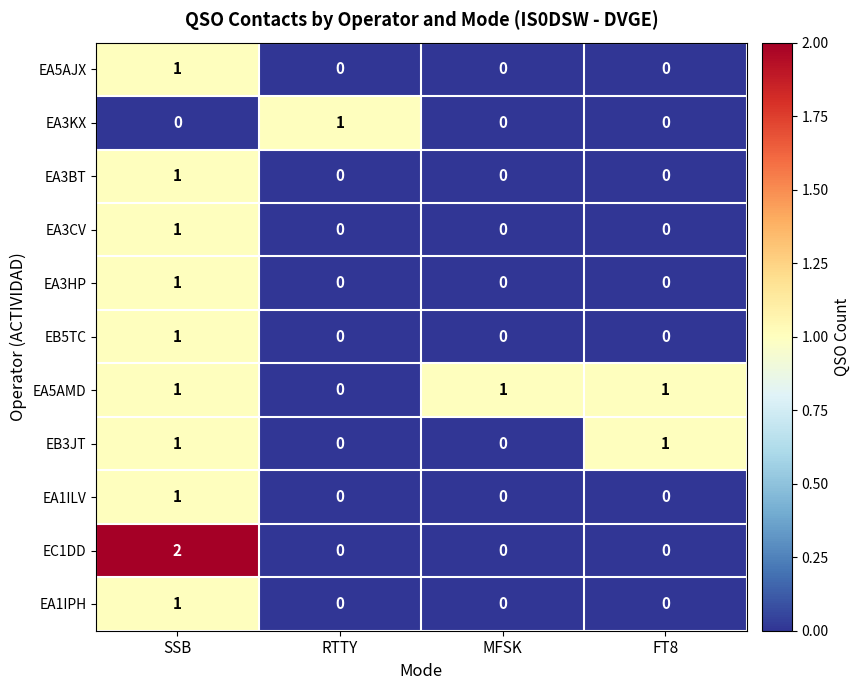

At which label does EC1DD reach its peak?

SSB